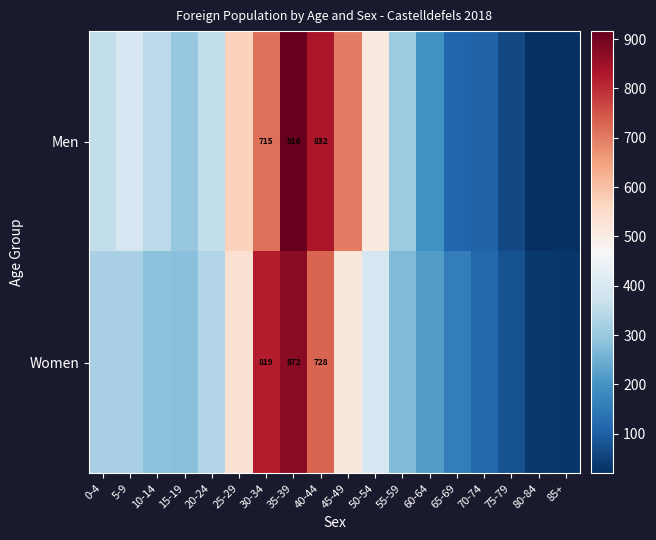

The Women series shows 872 at 35-39. True or false?

True